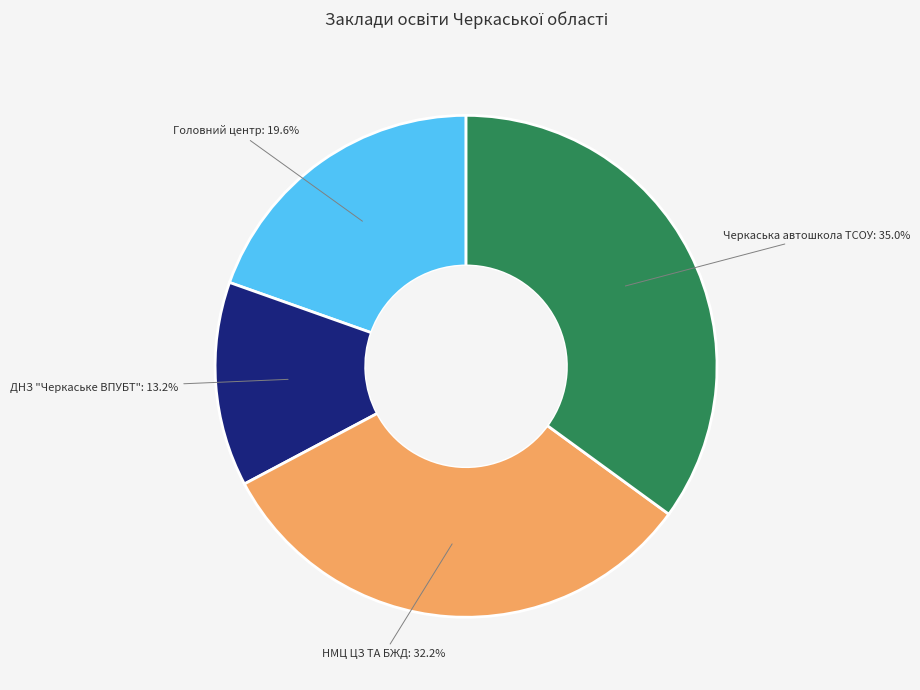

Do Черкаська автошкола ТСОУ: 35.0% and ДНЗ "Черкаське ВПУБТ": 13.2% together represent more than half of the pie?

No